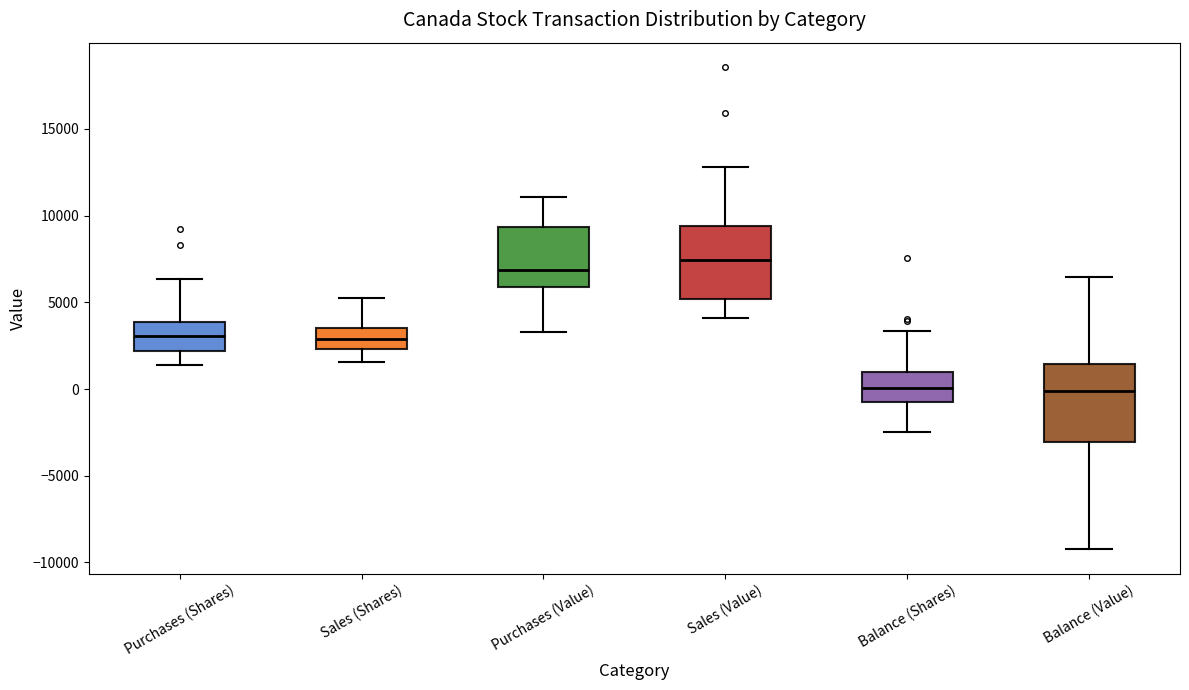

Reading left to right, read every box against the y-axis: the position of its median line, the range the box covers, and the ends of its whiskers. The values are not printed on the chart, so give them approximately, as read against the axis.

Purchases (Shares): median 3000, box 2000 to 4000, whiskers 1500 to 6500
Sales (Shares): median 3000, box 2500 to 3500, whiskers 1500 to 5500
Purchases (Value): median 7000, box 6000 to 9500, whiskers 3500 to 11000
Sales (Value): median 7500, box 5000 to 9500, whiskers 4000 to 13000
Balance (Shares): median 0, box -1000 to 1000, whiskers -2500 to 3500
Balance (Value): median 0, box -3000 to 1500, whiskers -9500 to 6500